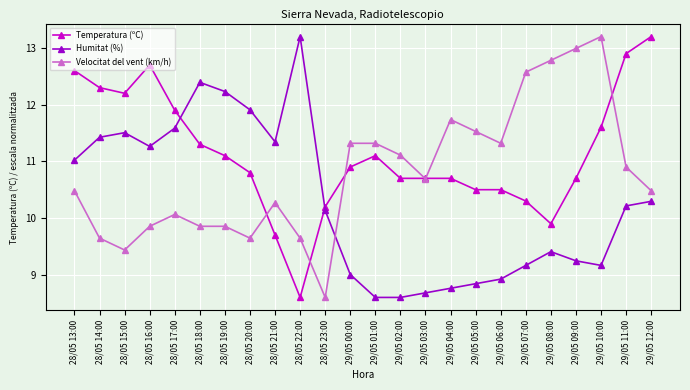

How many values in the Velocitat del vent (km/h) series exceed 10?

16